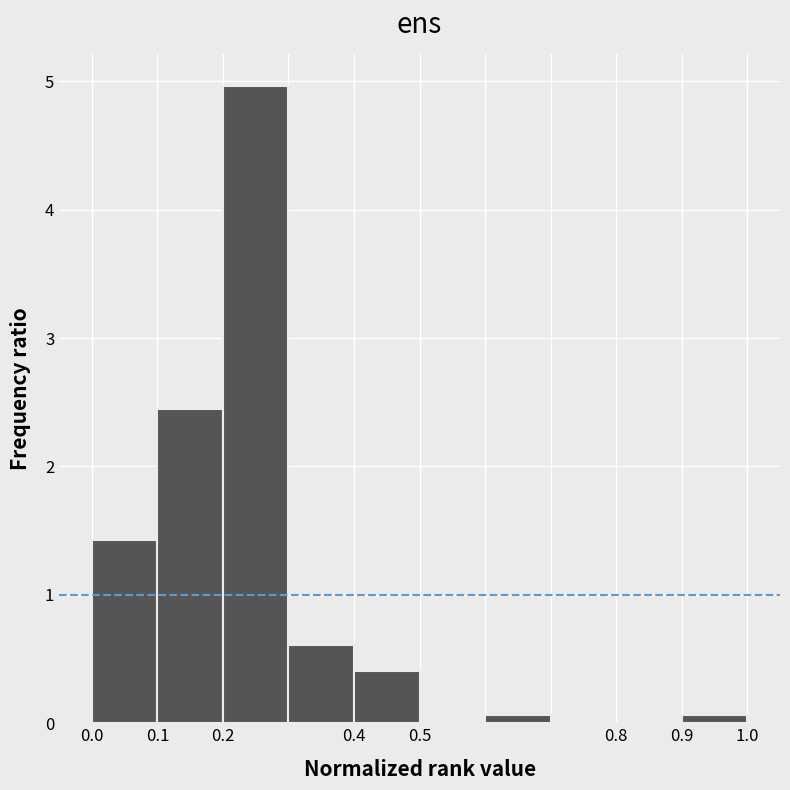

Reading left to right, list every bar in this chart as the range it spans on the x-axis followed by its height. The values are not printed on the chart, so give them approximately, as read against the axis.

0.0 to 0.1: 1.4
0.1 to 0.2: 2.4
0.2 to 0.3: 5.0
0.3 to 0.4: 0.6
0.4 to 0.5: 0.4
0.5 to 0.6: 0
0.6 to 0.7: under 0.1
0.7 to 0.8: 0
0.8 to 0.9: 0
0.9 to 1.0: under 0.1